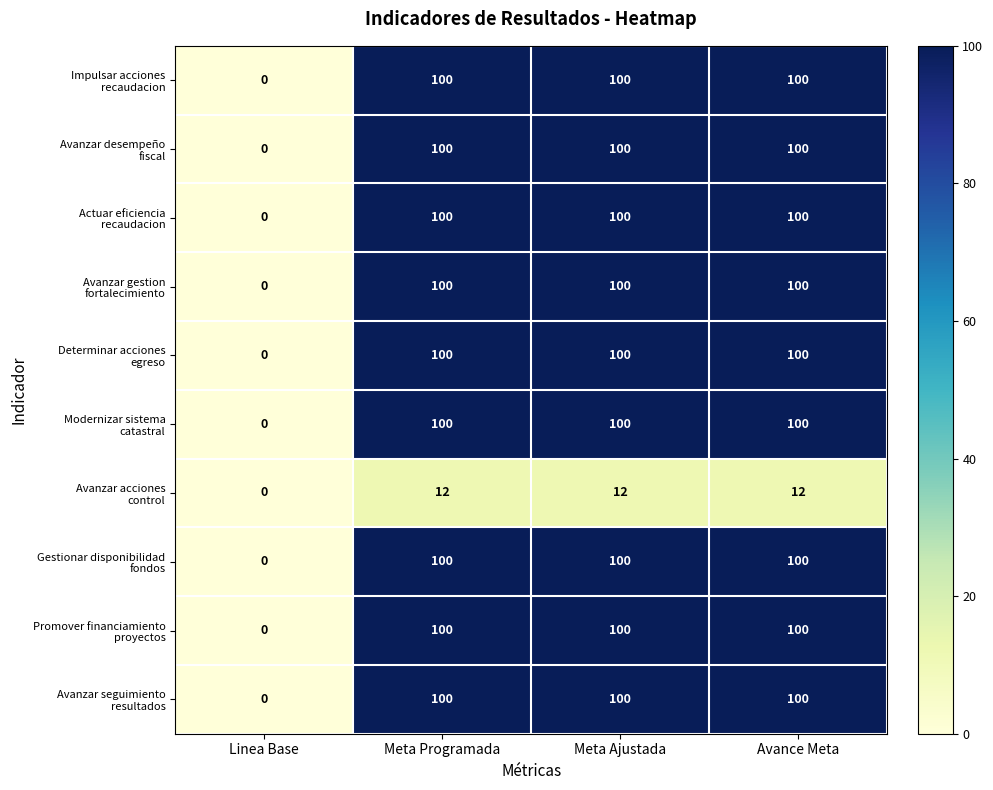

At which category does the chart reach its minimum across all series?

Linea Base